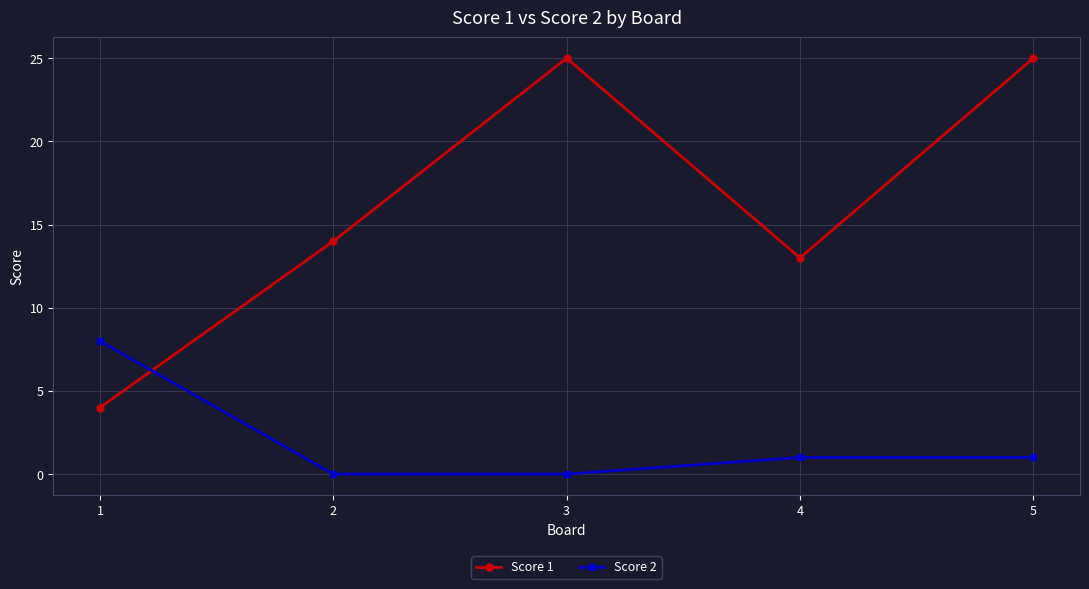

Is it true that Score 1 equals 19 at 2?

False